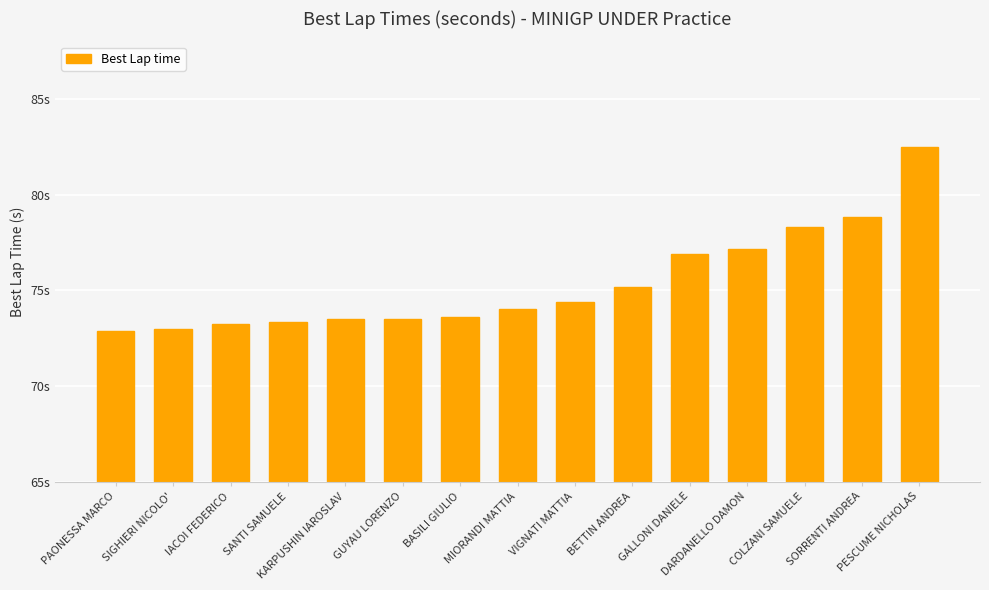

What is the label of the 4th bar from the right?

DARDANELLO DAMON